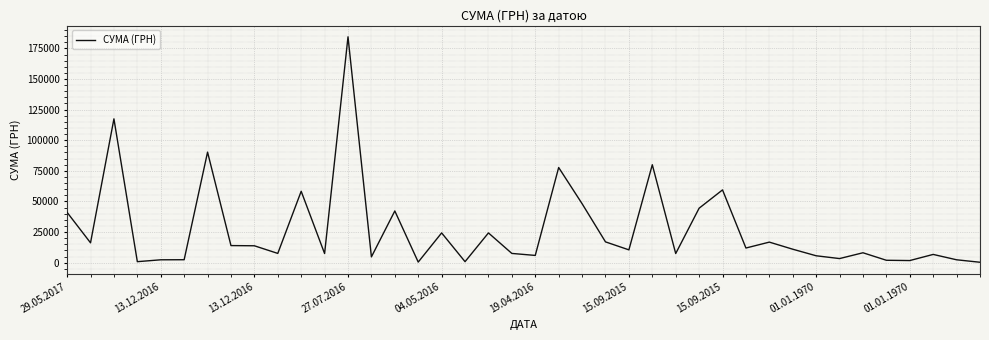

What is the average value?

27058.7